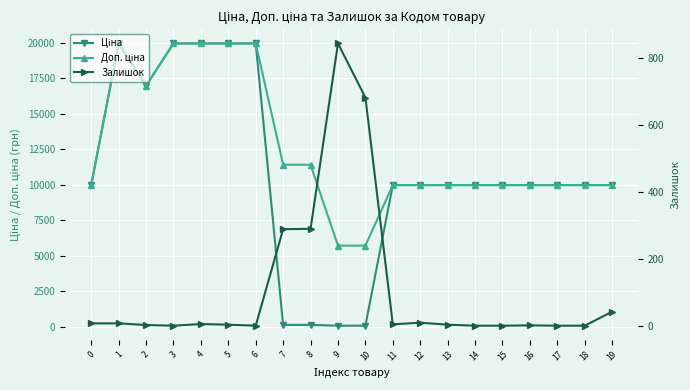

Which series has the largest total across all categories?

Доп. ціна